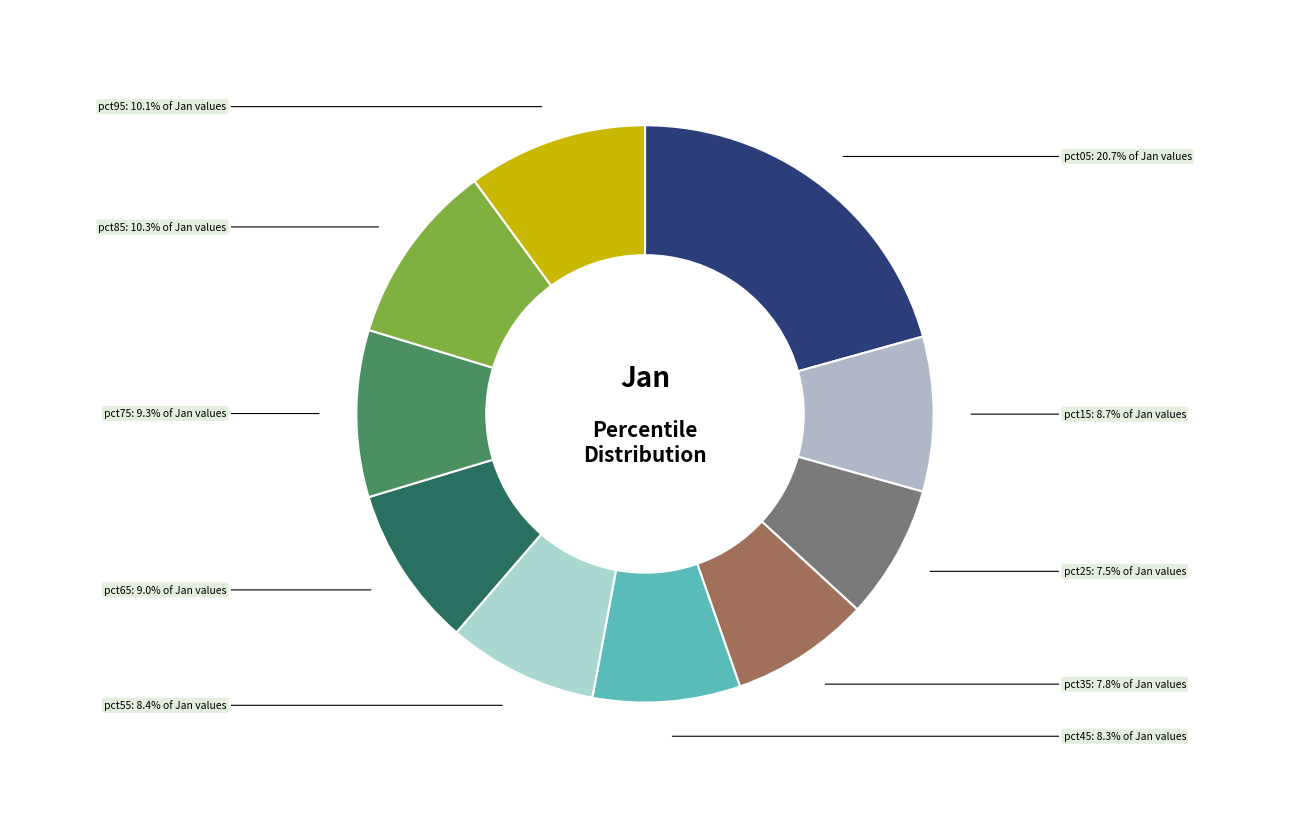

Is there a majority slice in this chart?

No